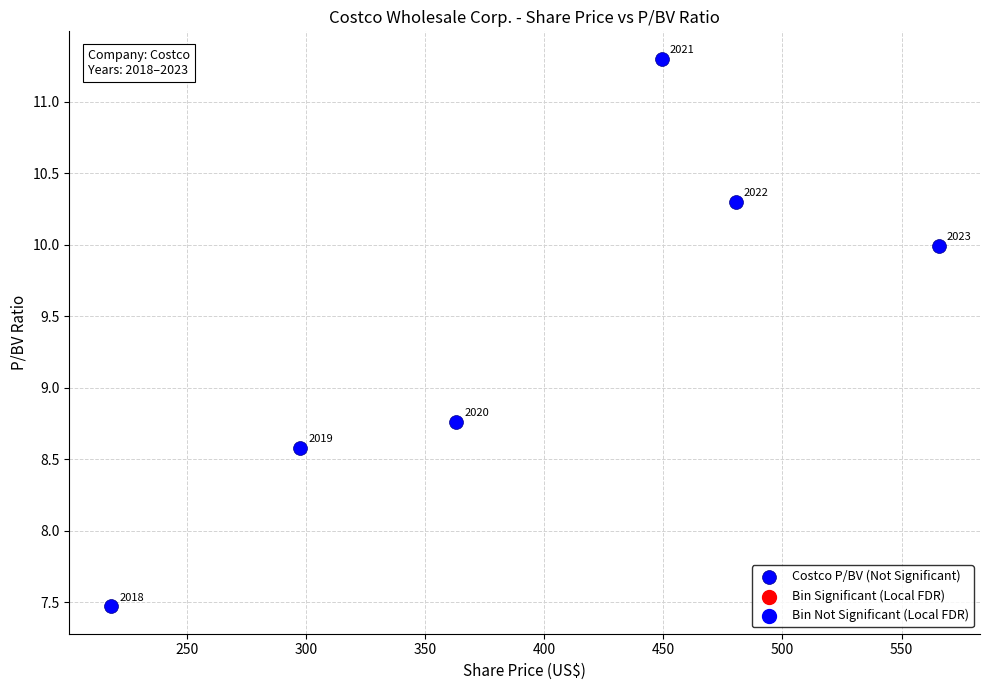

What Y value in the scatter plot is closest to 9?

8.8